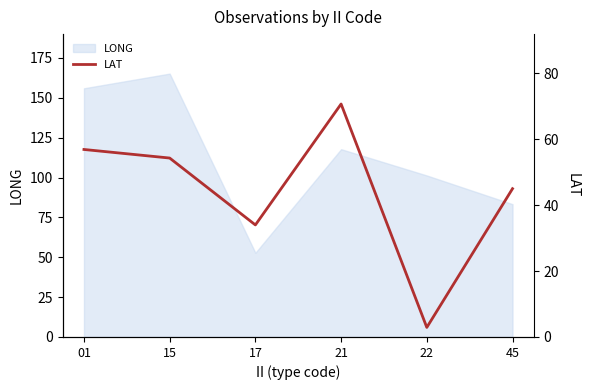

At which label is LONG closest to 109?

22